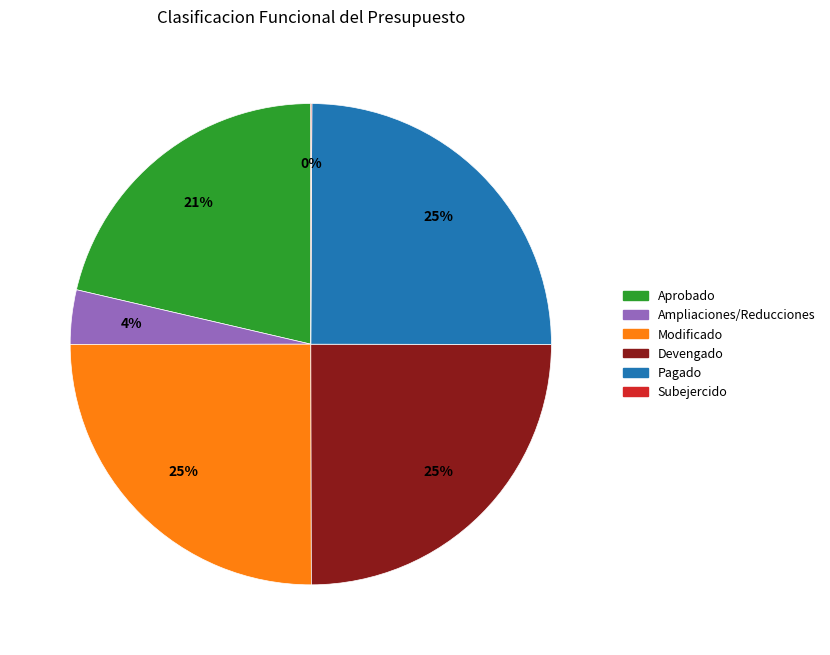

Combined, do Pagado and Ampliaciones/Reducciones account for over 50%?

No